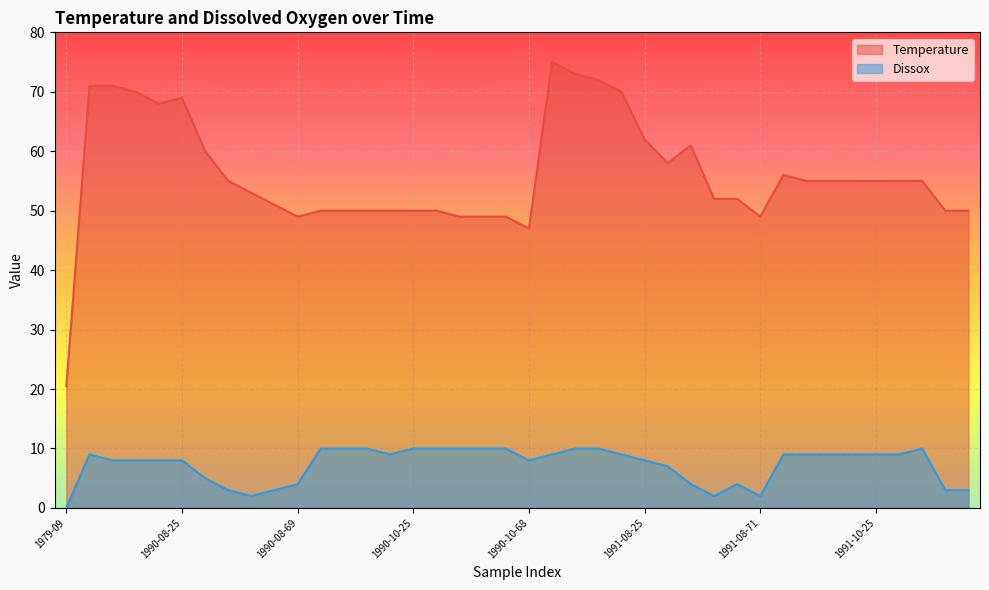

How many data points in Temperature are above 55?

14